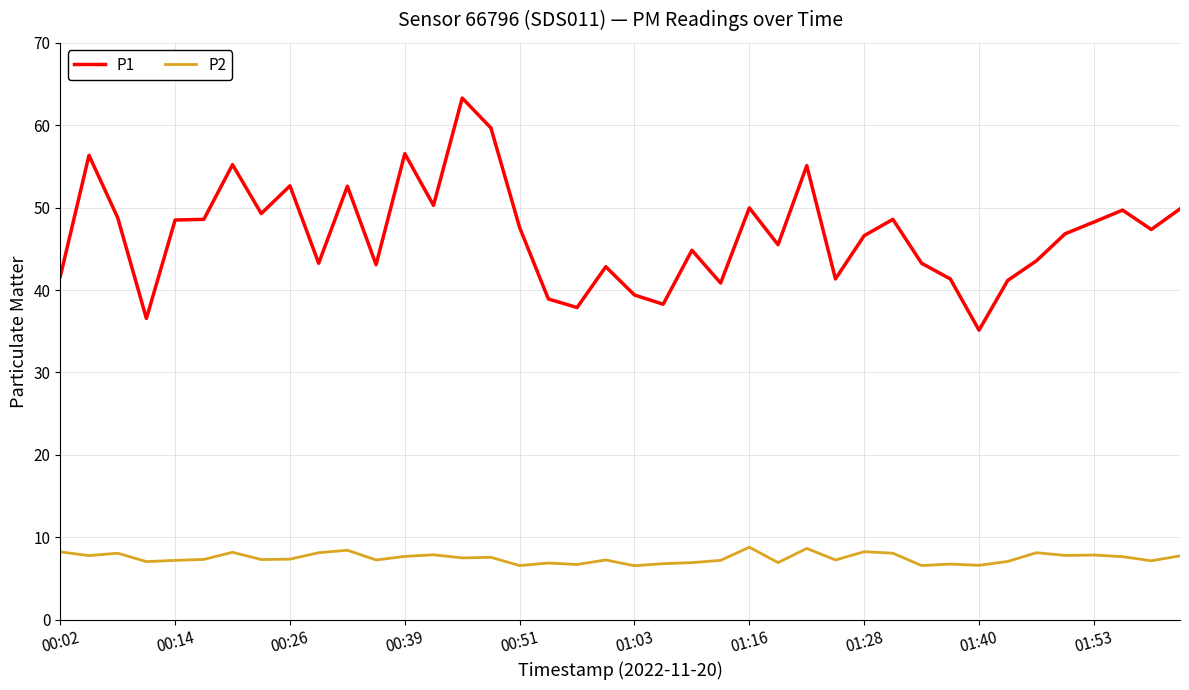

What is the average value of the P1 series?

46.8